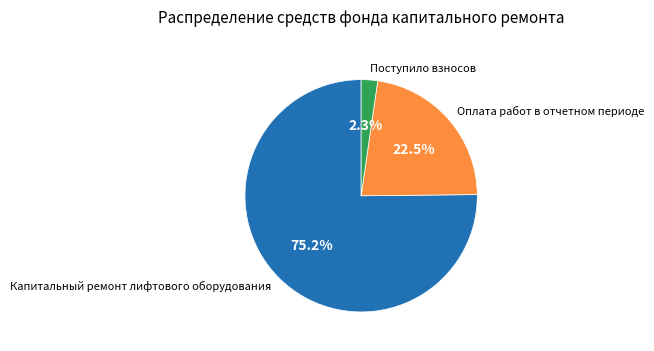

Combined, do Капитальный ремонт лифтового оборудования and Оплата работ в отчетном периоде account for over 50%?

Yes